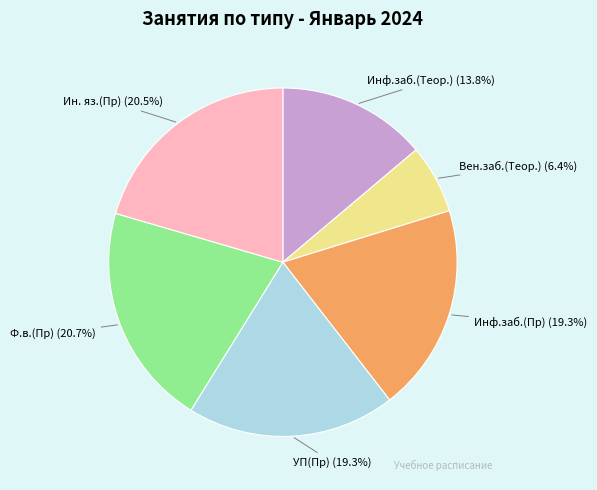

Approximately how many times larger is the value at Инф.заб.(Пр) compared to Вен.заб.(Теор.)?

3.0